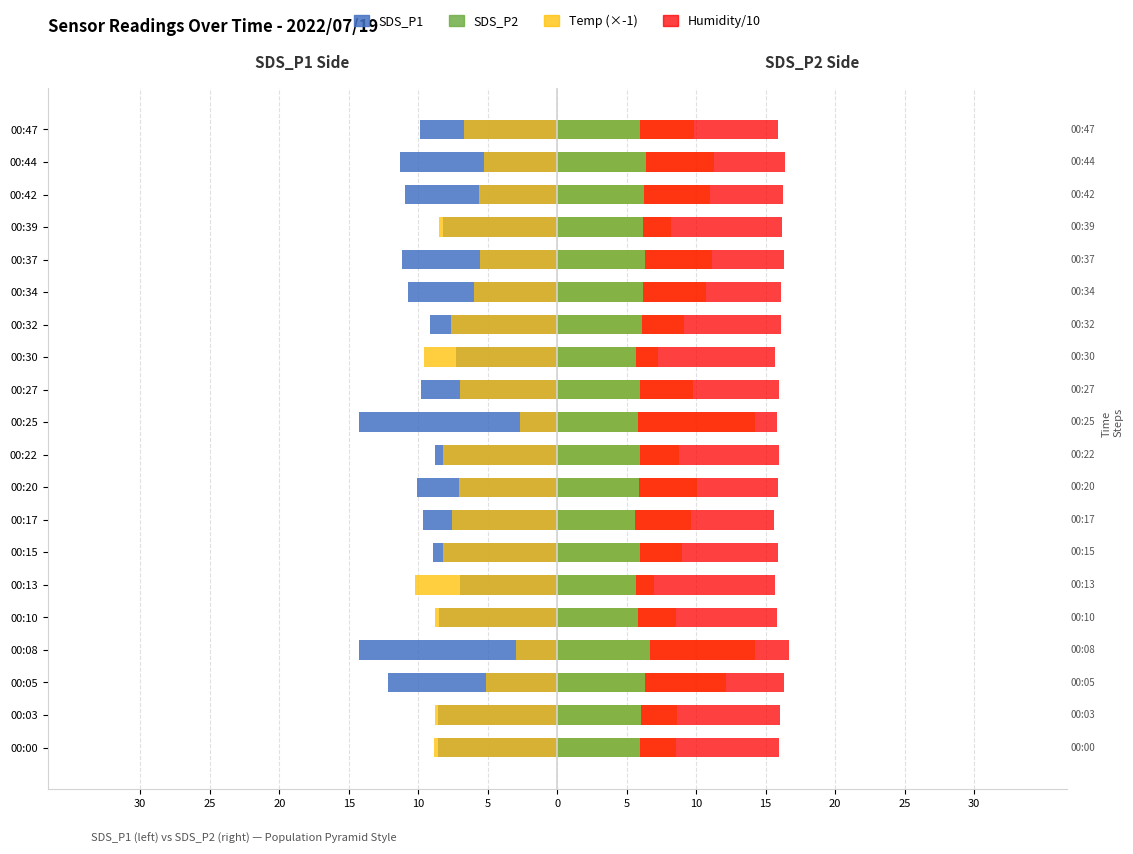

What is the value of the SDS_P2 bar at the 19th from the left?

6.4